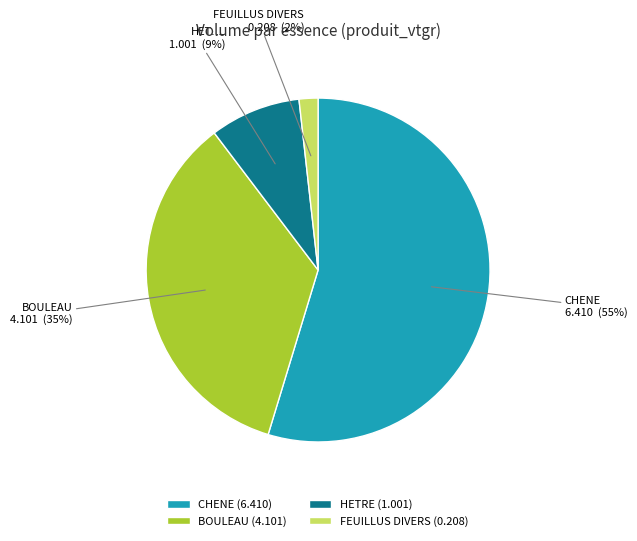

To the nearest percent, what is the average slice percentage?

25%